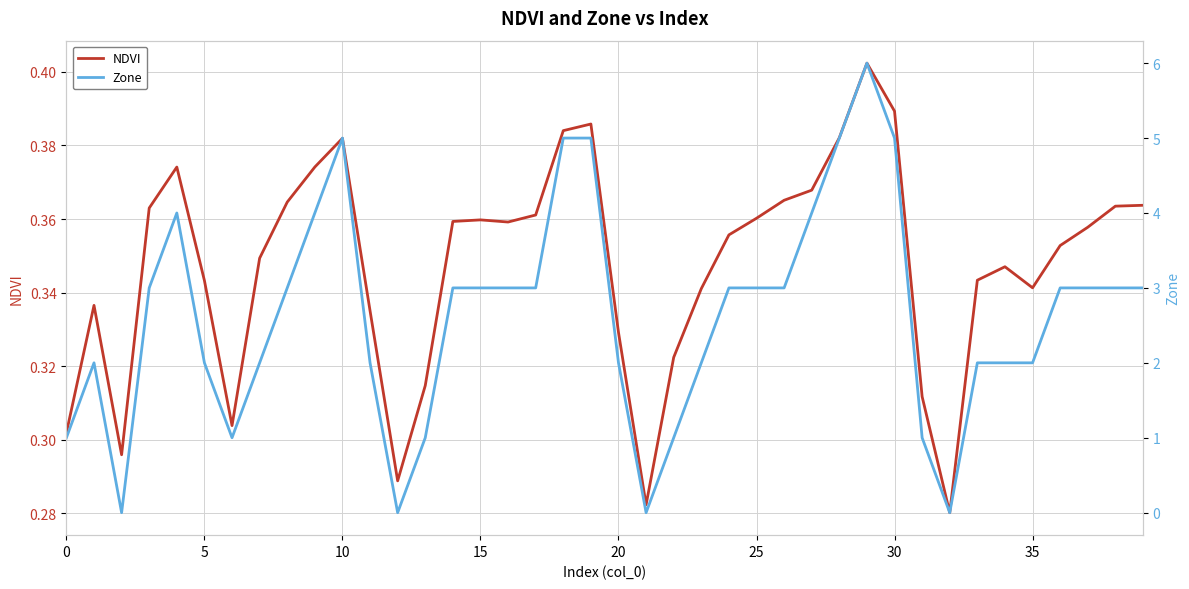

What is the difference between the second highest and second lowest values in the NDVI series?

0.1